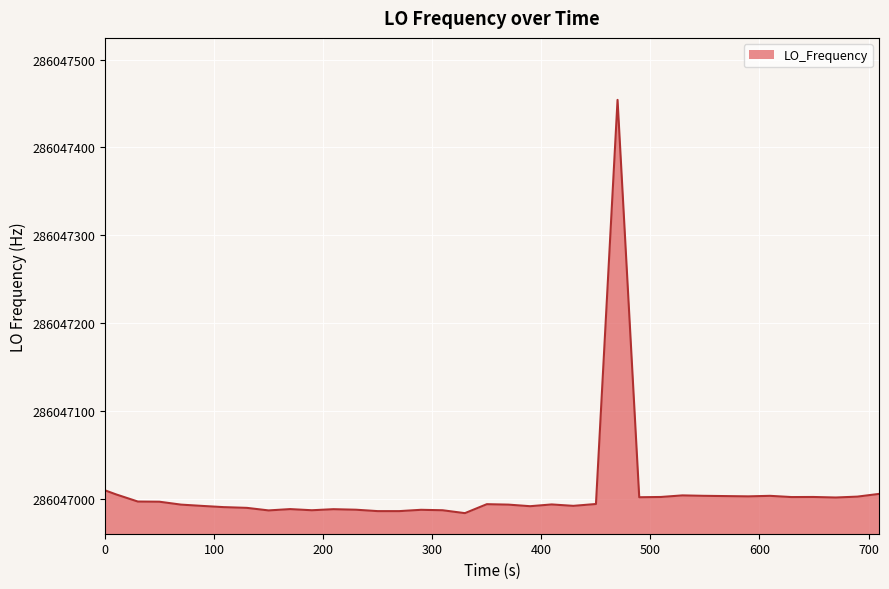

Count the number of categories in the chart.

40